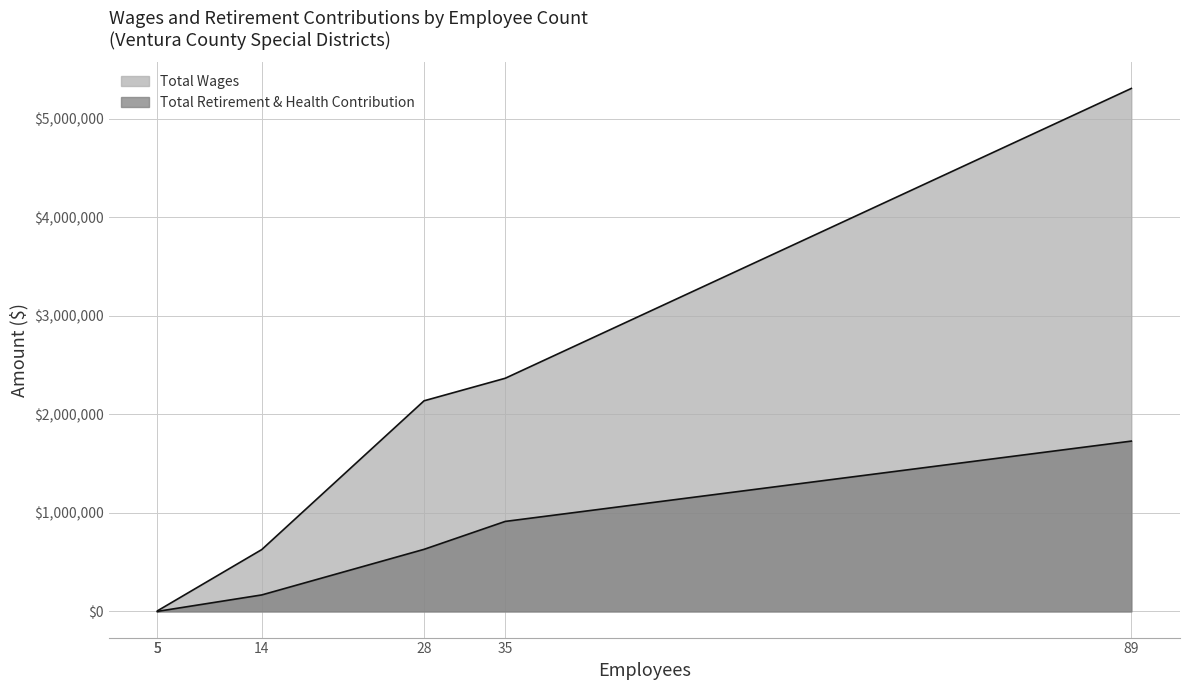

Reading left to right, list all the values displayed in this chart.

Total Wages: 0	5697	627651	2137615	2366277	5307514
Total Retirement & Health Contribution: 0	436	167465	630168	913446	1728551